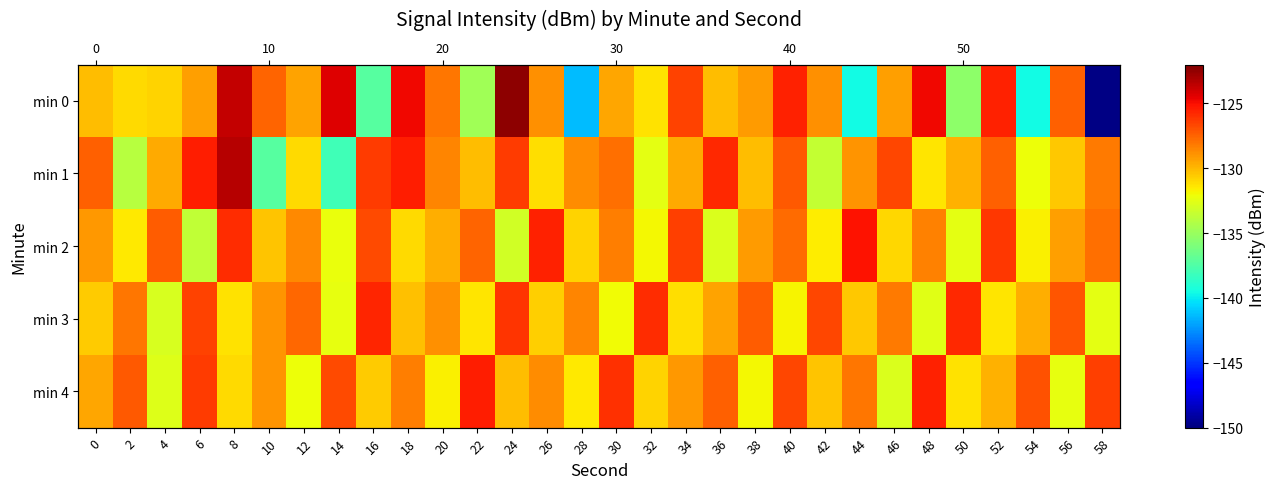

The min 0 series shows -129.4 at 12. True or false?

True